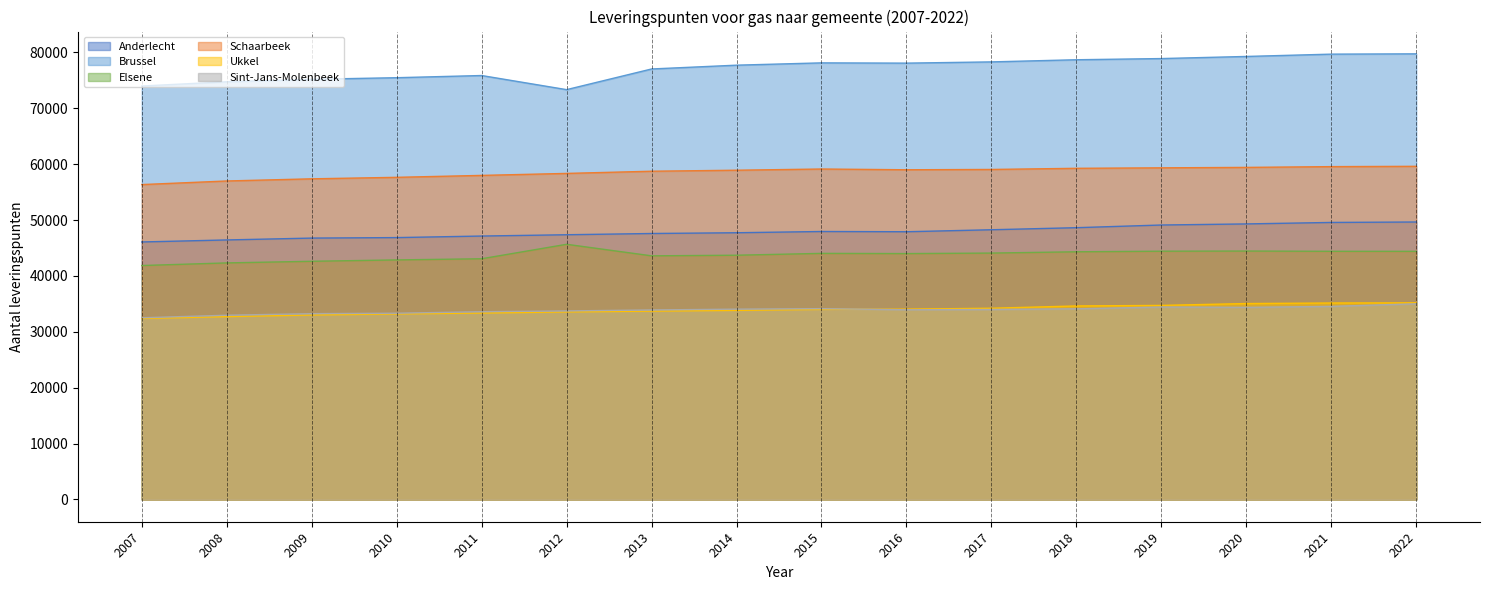

Which series changed the most between 2012 and 2016?

Brussel